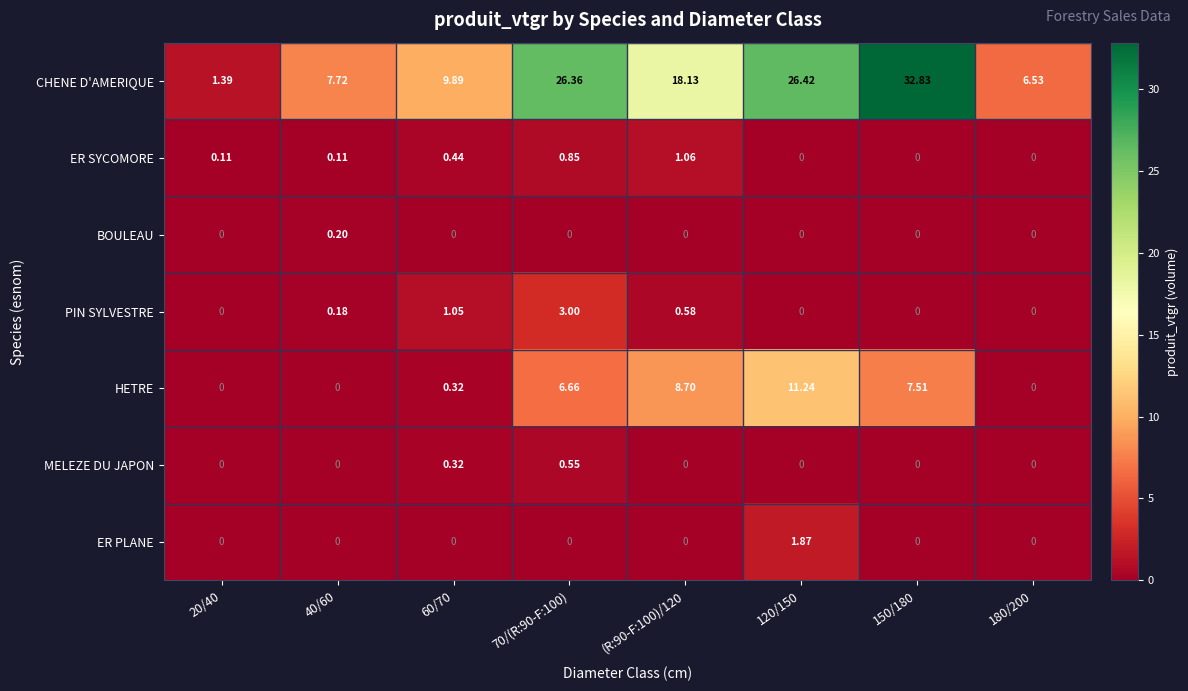

At which category is the sum across all series the highest?

150/180